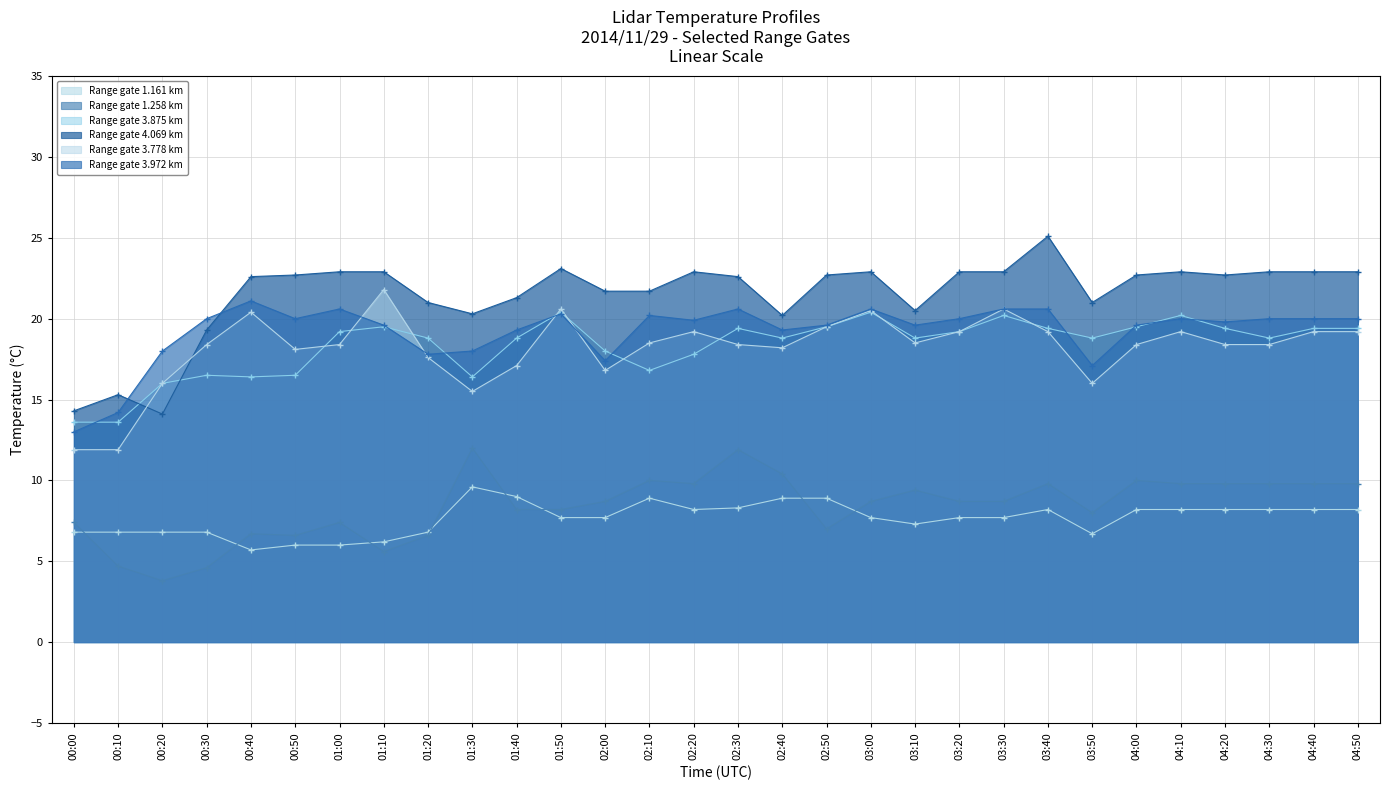

Which series has the largest range (max minus min)?

Range gate 4.069 km